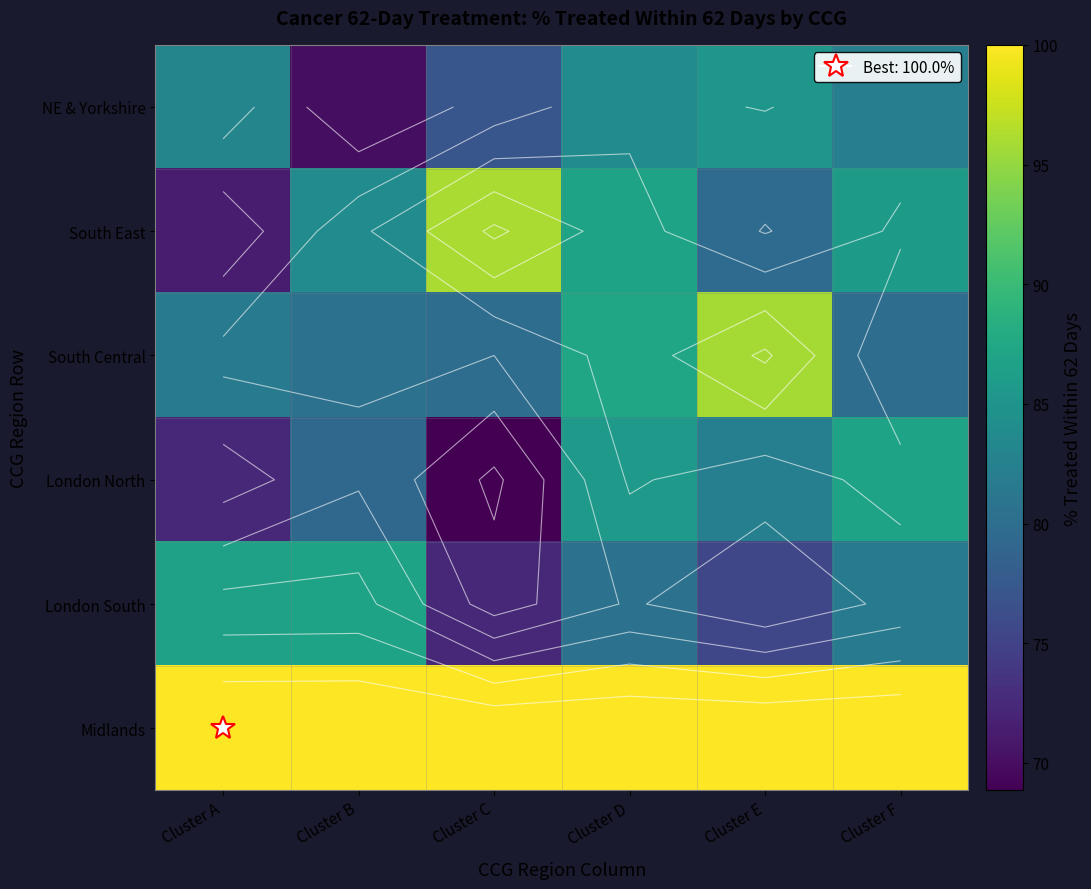

List the labels in order of South East value, largest first.

Cluster C, Cluster D, Cluster F, Cluster B, Cluster E, Cluster A